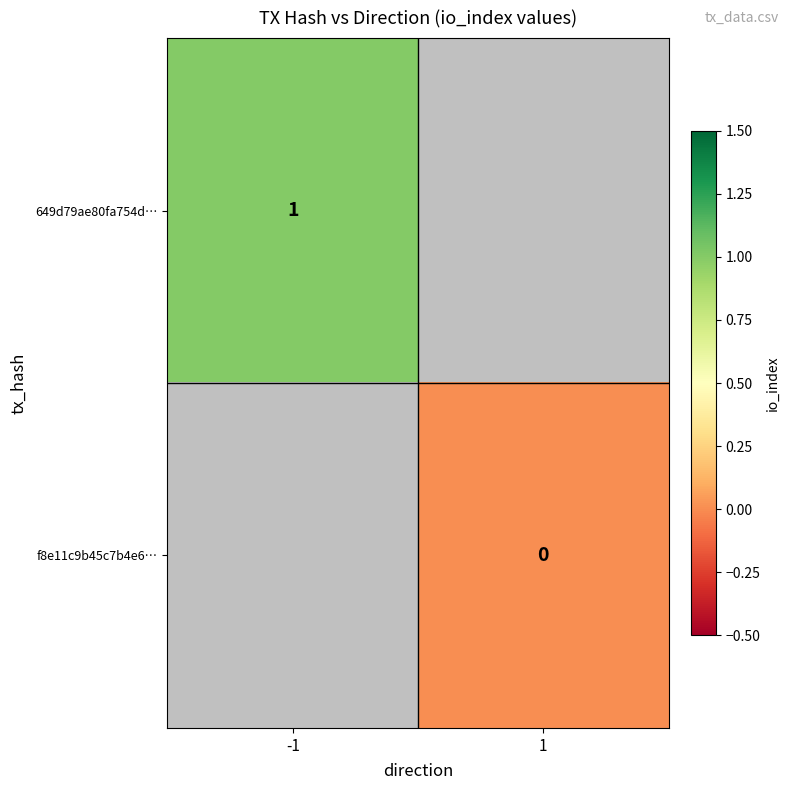

Is it true that 649d79ae80fa754d… equals 1 at -1?

True